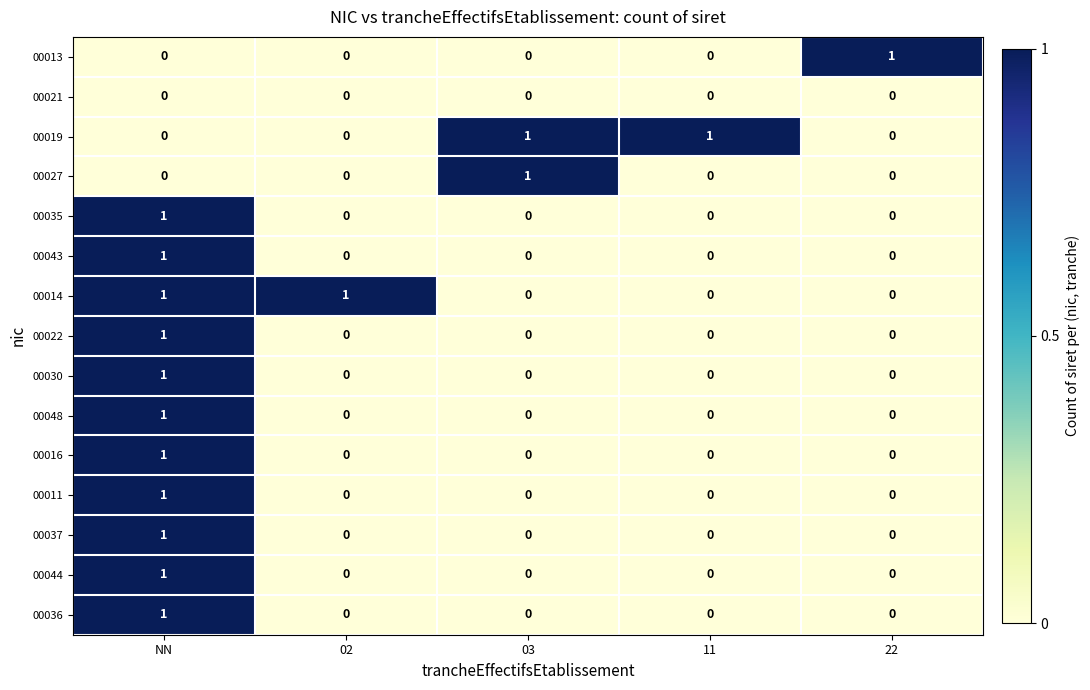

What is the total value across all series at 02?

1